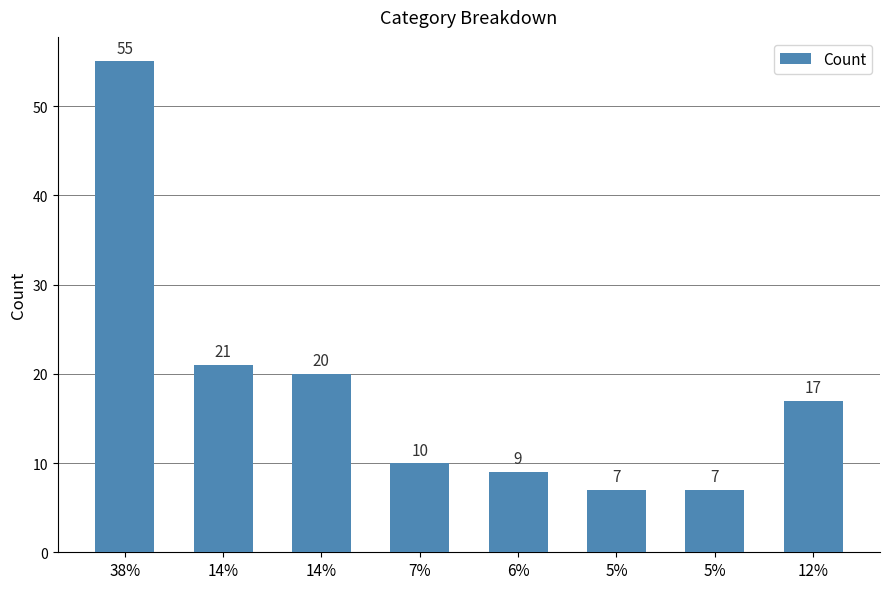

At which label does the data first exceed 17?

38%